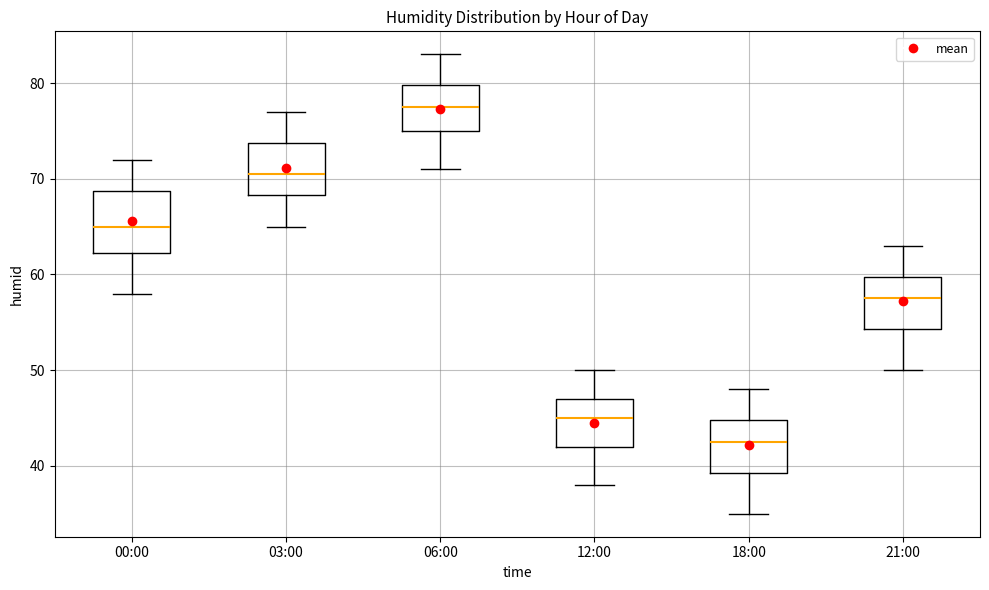

Reading left to right, transcribe this box plot: for each box, give where its median line is, the range the box spans, and where its two whiskers end, as read against the y-axis. The values are not printed on the chart, so give them approximately, as read against the axis.

00:00: median 65, box 62 to 69, whiskers 58 to 72
03:00: median 71, box 68 to 74, whiskers 65 to 77
06:00: median 78, box 75 to 80, whiskers 71 to 83
12:00: median 45, box 42 to 47, whiskers 38 to 50
18:00: median 43, box 39 to 45, whiskers 35 to 48
21:00: median 58, box 54 to 60, whiskers 50 to 63